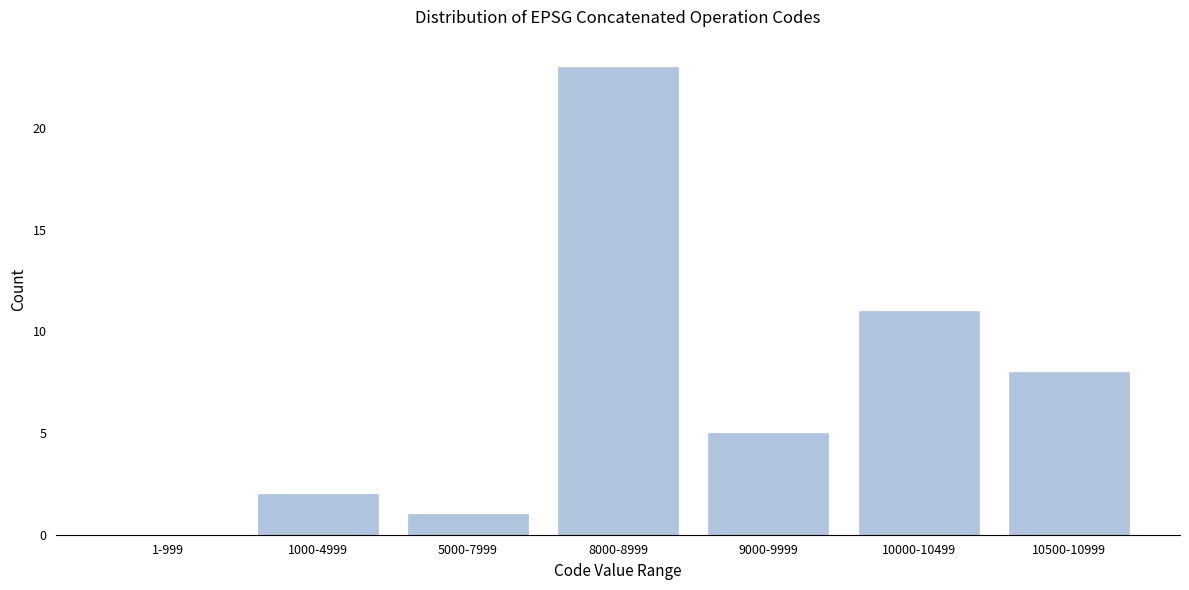

Reading left to right, extract all data points from this chart.

1-999=0	1000-4999=2	5000-7999=1	8000-8999=23	9000-9999=5	10000-10499=11	10500-10999=8